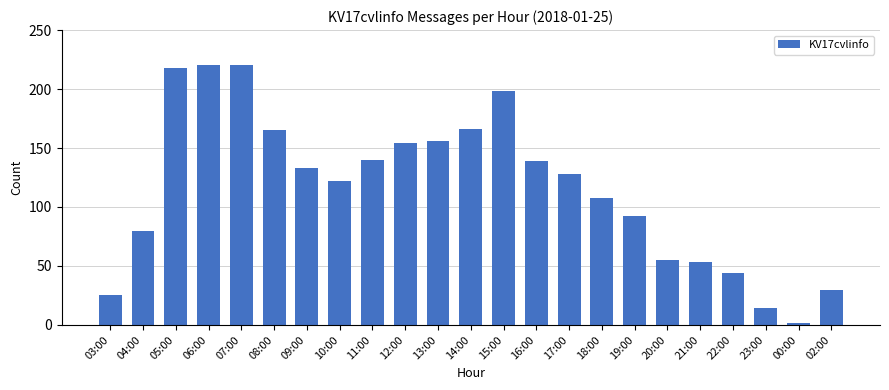

What is the minimum value shown in the chart?

2